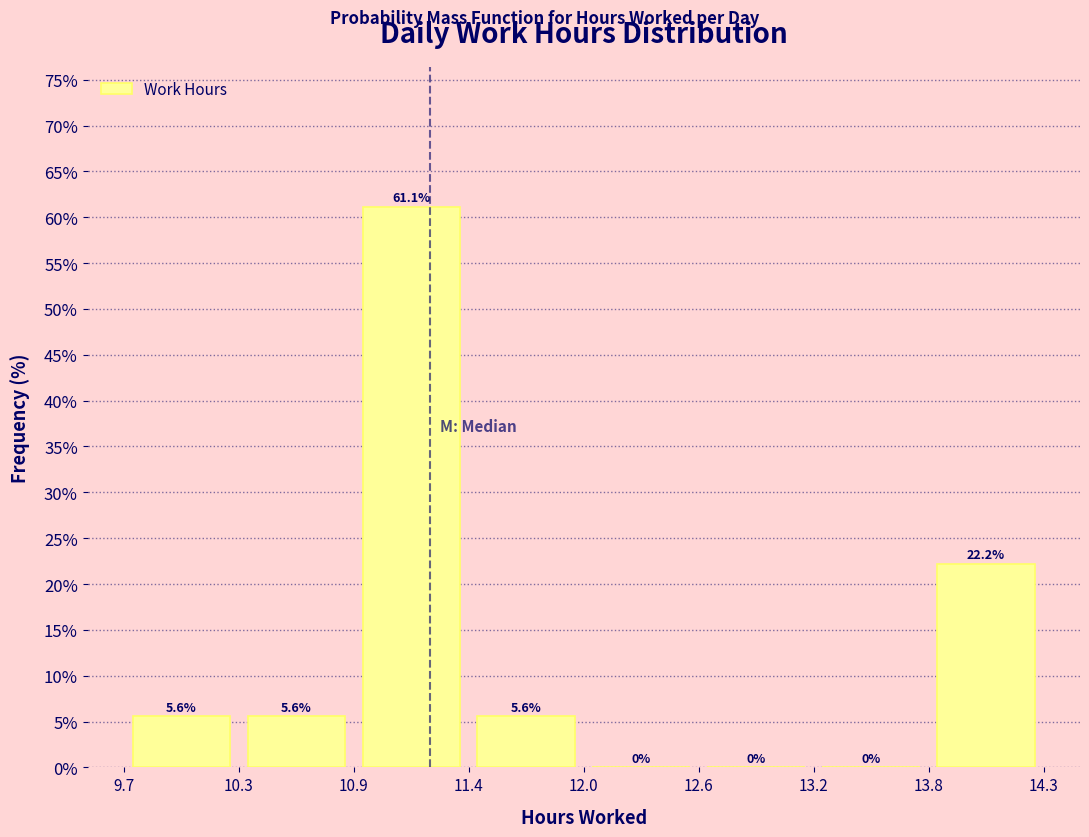

How tall is the bar that spans 10.9 to 11.4 on the x-axis?

61.1